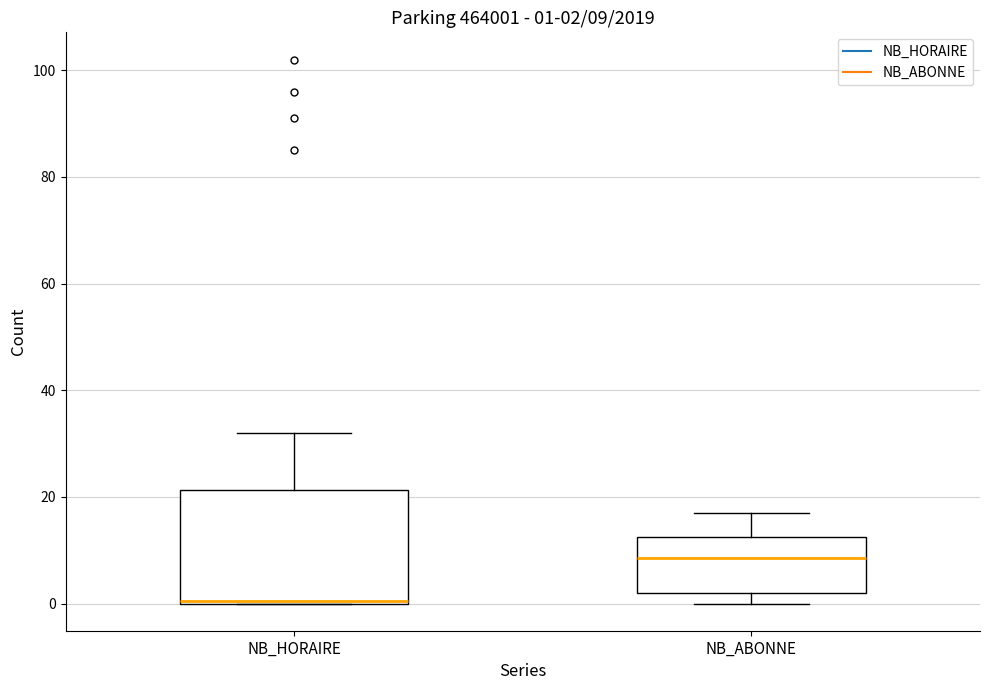

Comparing the boxes themselves (not the whiskers), which one is the tallest?

NB_HORAIRE